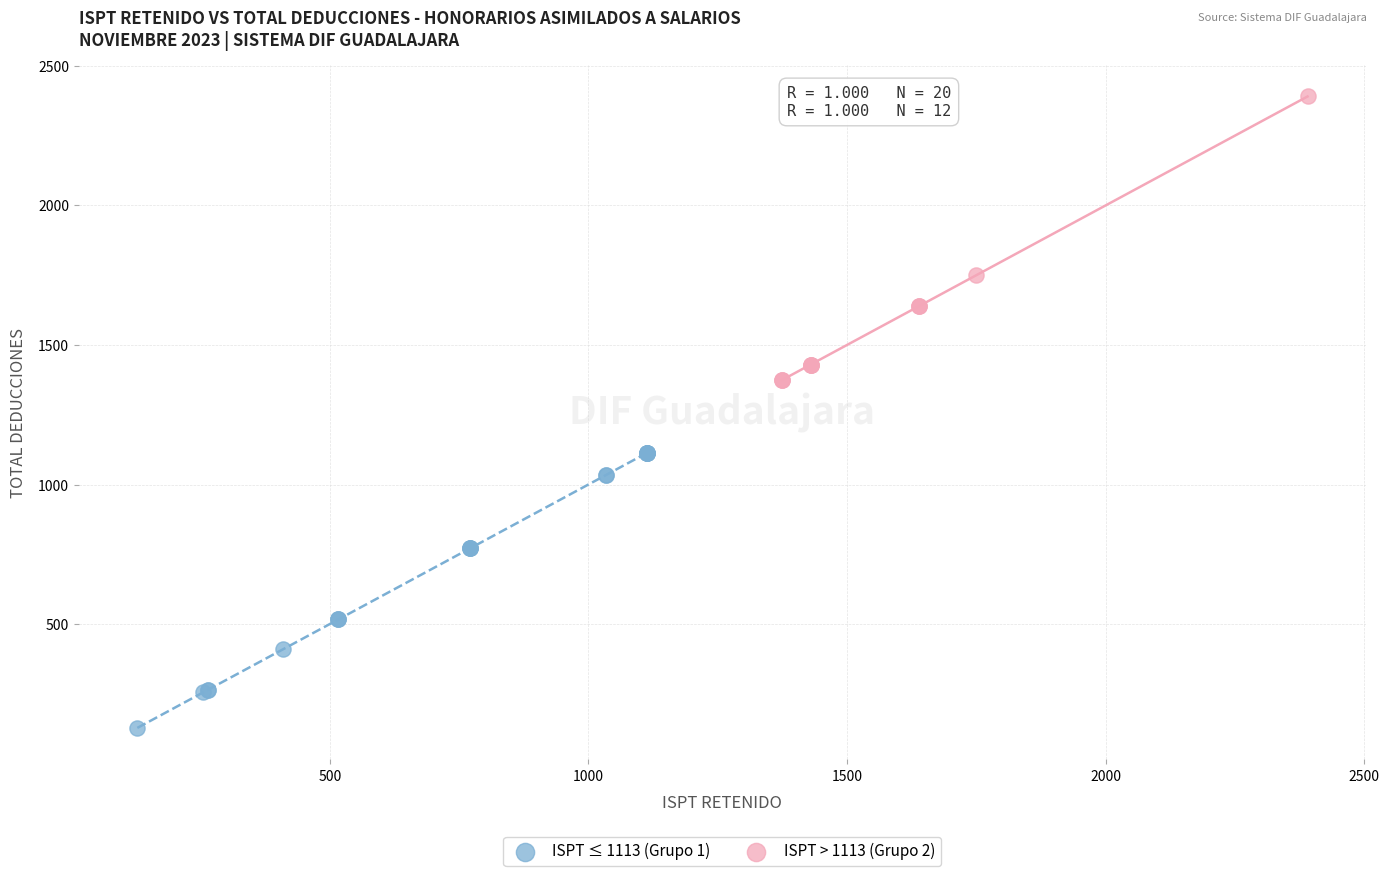

What are all the series names shown in the legend?

ISPT ≤ 1113 (Grupo 1), ISPT > 1113 (Grupo 2)